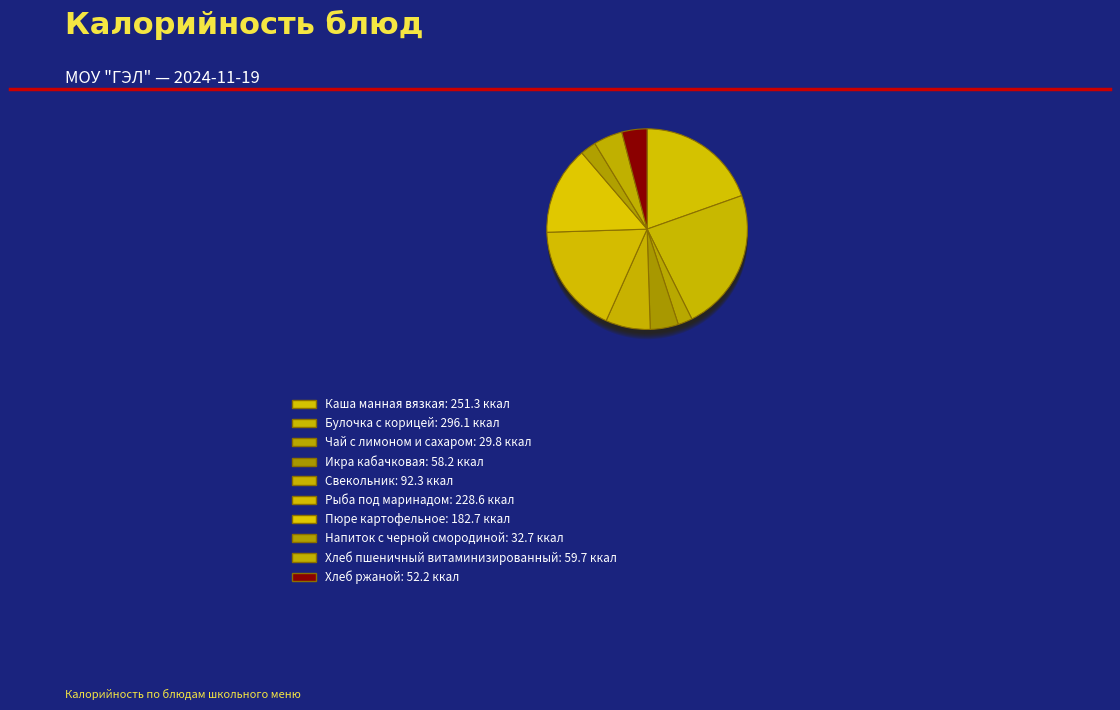

What is the change in value from Пюре картофельное to Напиток с черной смородиной?

-150.0